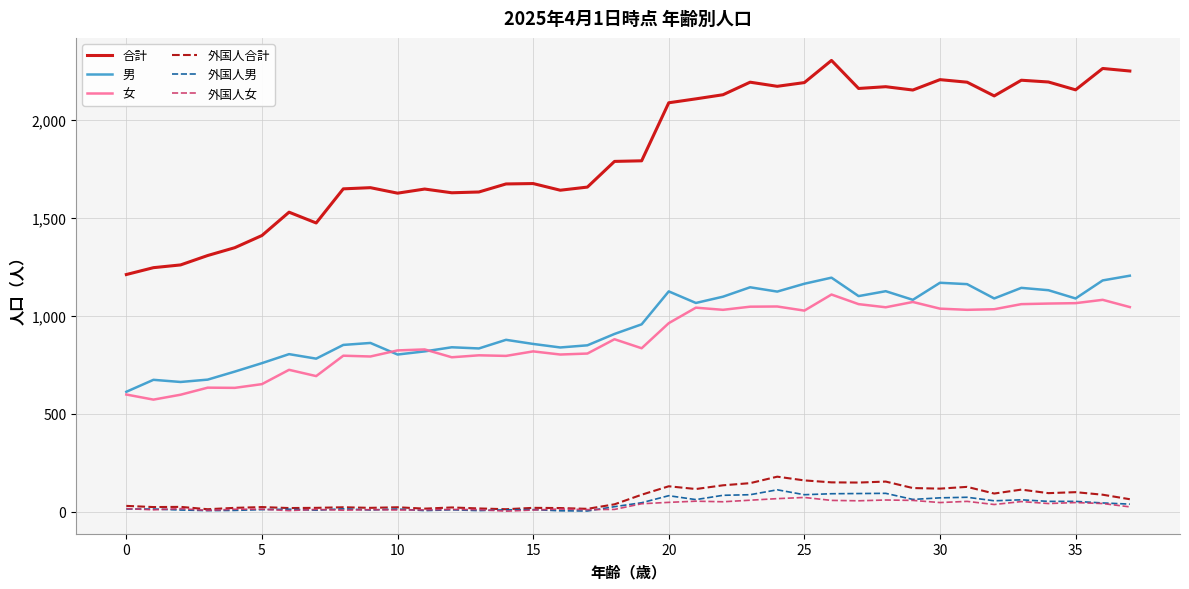

Which series has the largest total across all categories?

合計